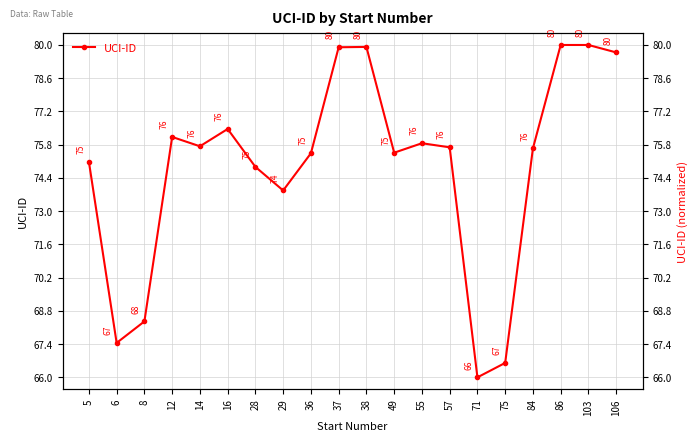

Reading right to left, what are all the values shown in this chart?

79.7	80.0	80.0	75.6	66.6	66.0	75.7	75.9	75.5	79.9	79.9	75.4	73.9	74.9	76.5	75.7	76.1	68.4	67.5	75.1